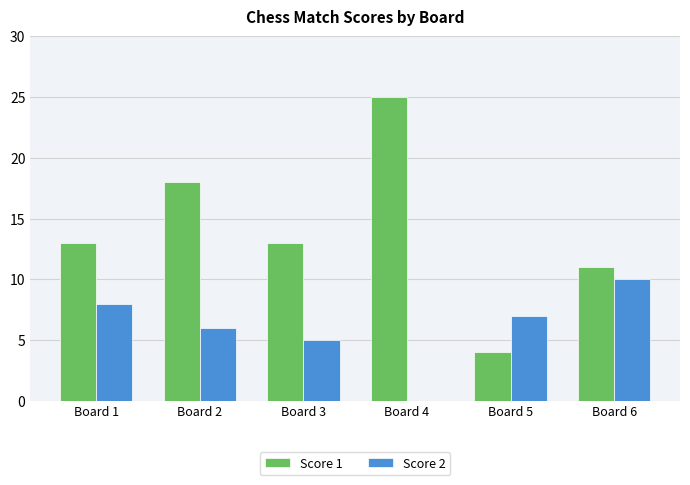

What is the total value across all series at Board 2?

24